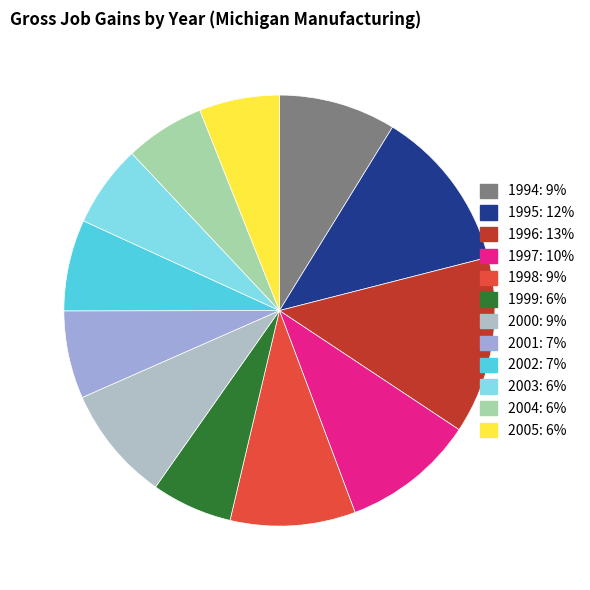

To the nearest percent, what percentage of the pie is 2005?

6%